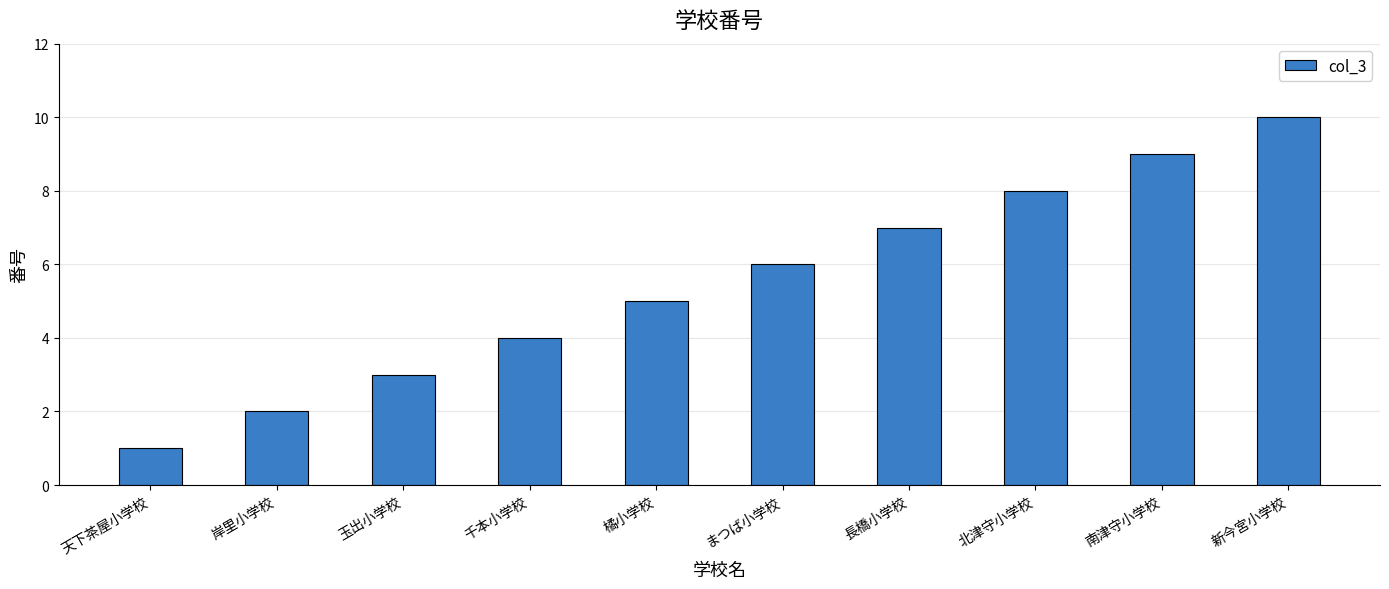

How many bars are there in total?

10